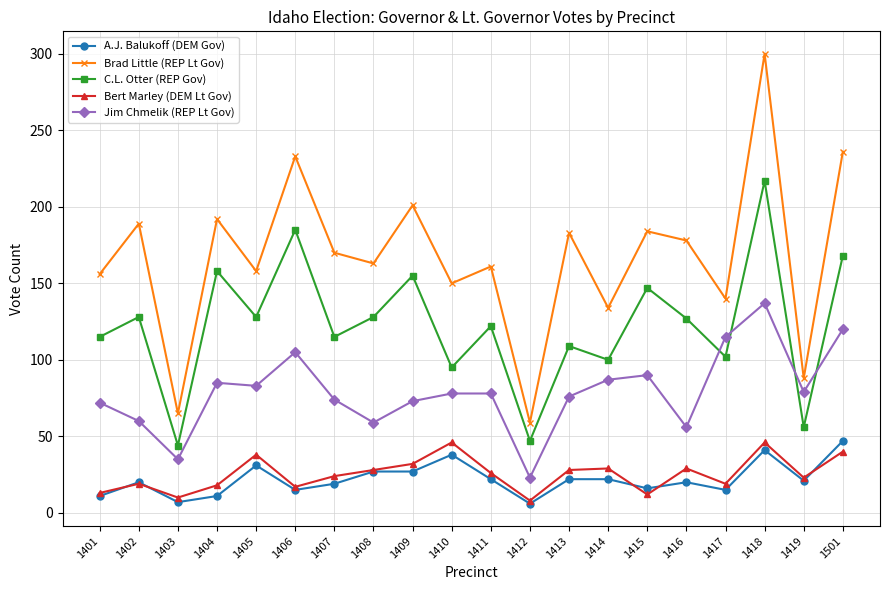

True or false: Jim Chmelik (REP Lt Gov) and A.J. Balukoff (DEM Gov) intersect in this chart.

False